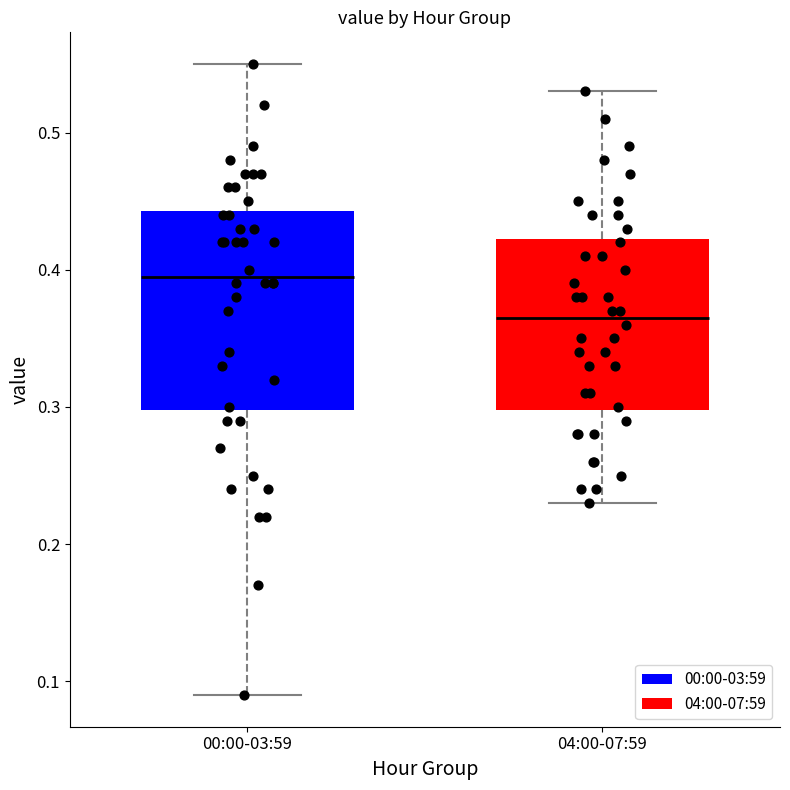

Where does the upper whisker of the box for 04:00-07:59 end on the y-axis? The values are not printed on the chart, so give them approximately, as read against the axis.

0.53